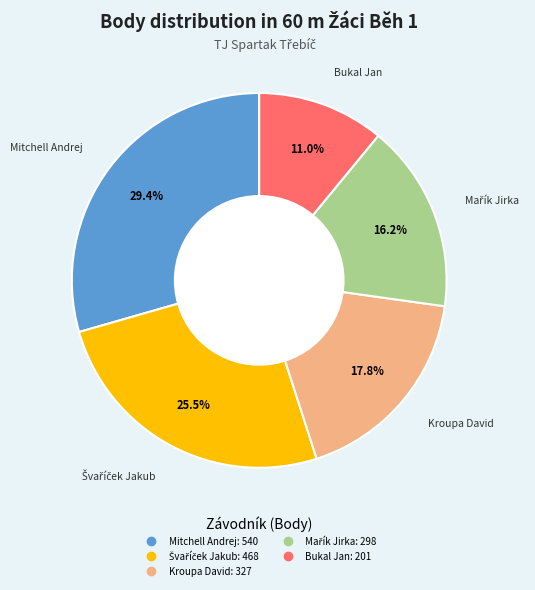

Is there a majority slice in this chart?

No